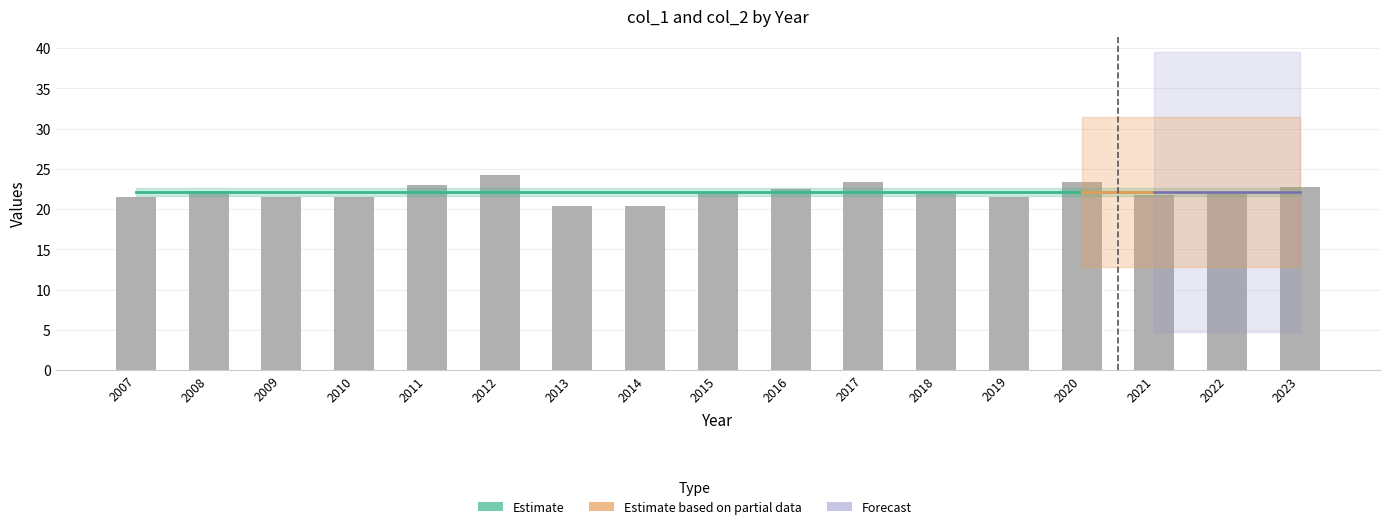

True or false: the data shows 37.5 at 2023.

False